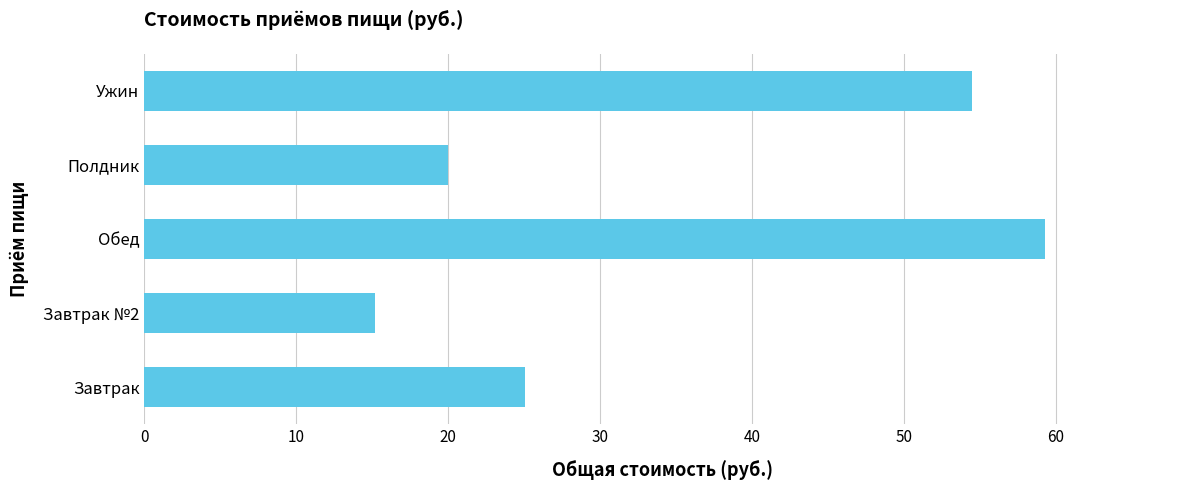

Does the chart contain stacked bars?

No